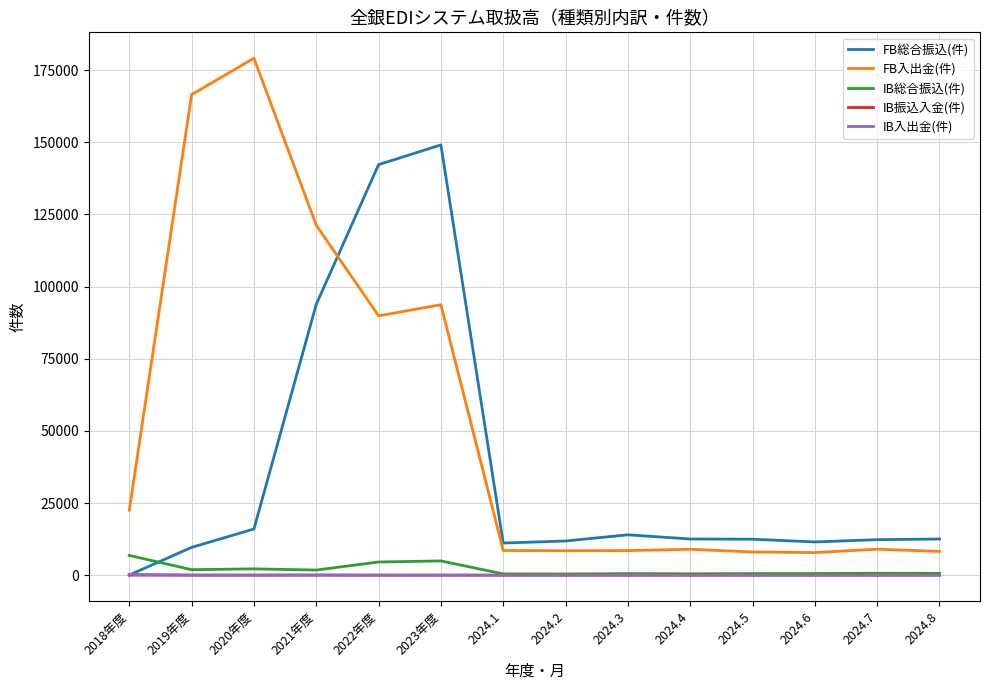

What is the sum of all FB総合振込(件) values?

509223